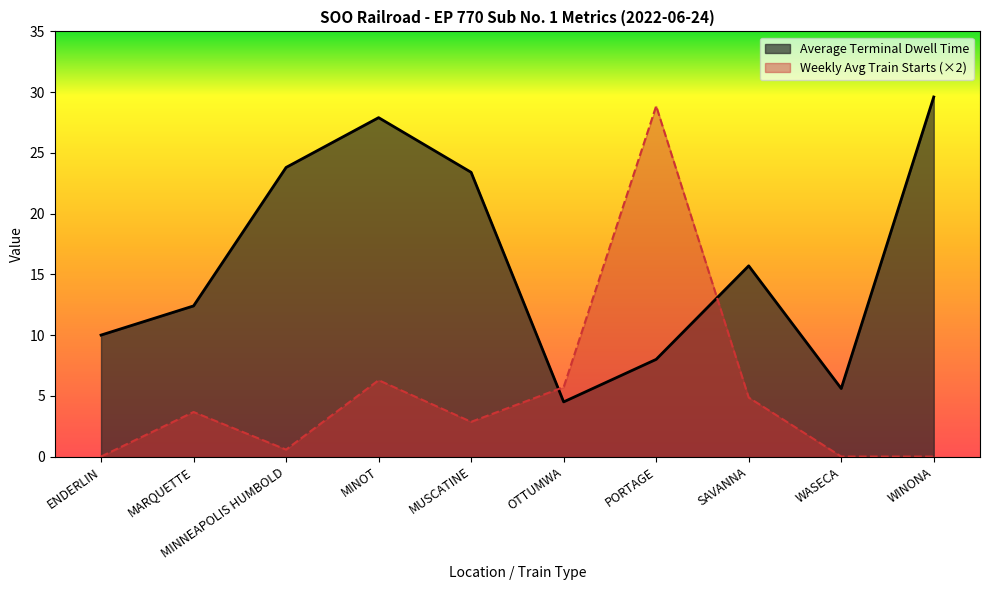

Which series has the largest range (max minus min)?

Weekly Avg Train Starts (×2)